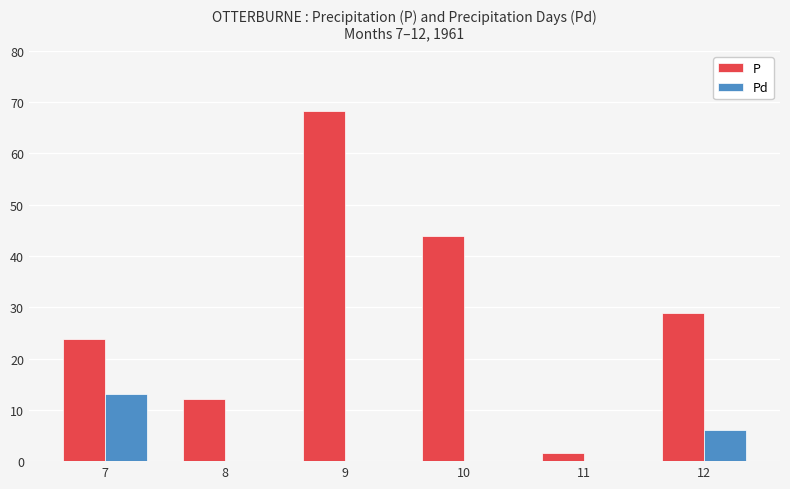

Is it true that Pd equals 17.8 at 7?

False